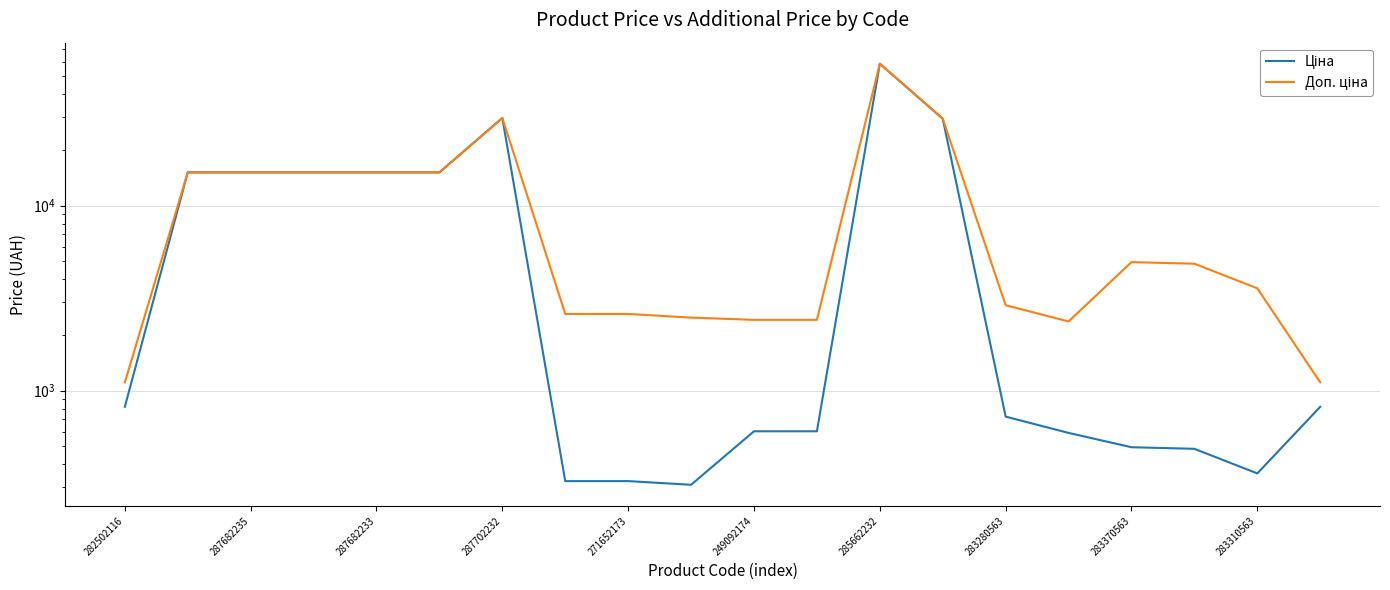

In Ціна, how many points are higher than both neighbors (excluding endpoints)?

2